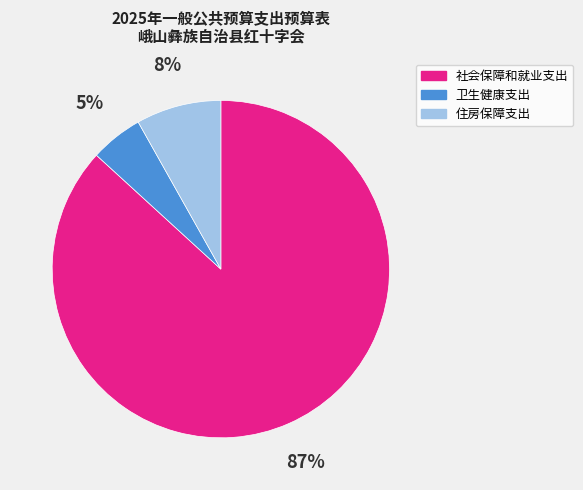

What is the majority slice?

社会保障和就业支出